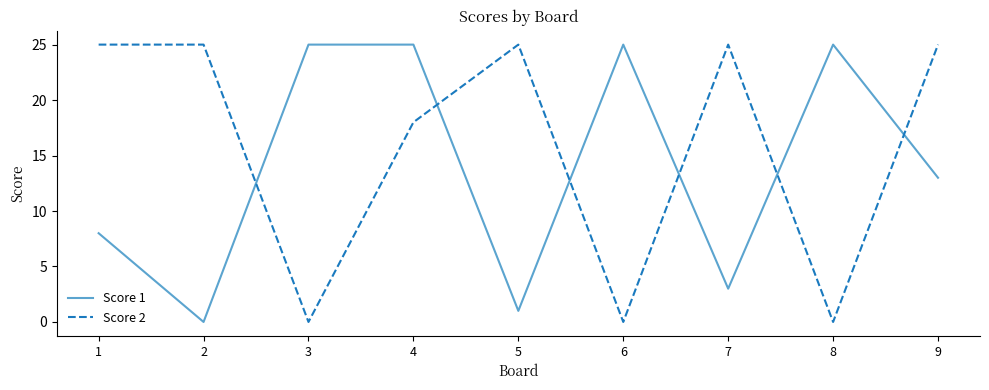

Where is the first local minimum for Score 2?

3